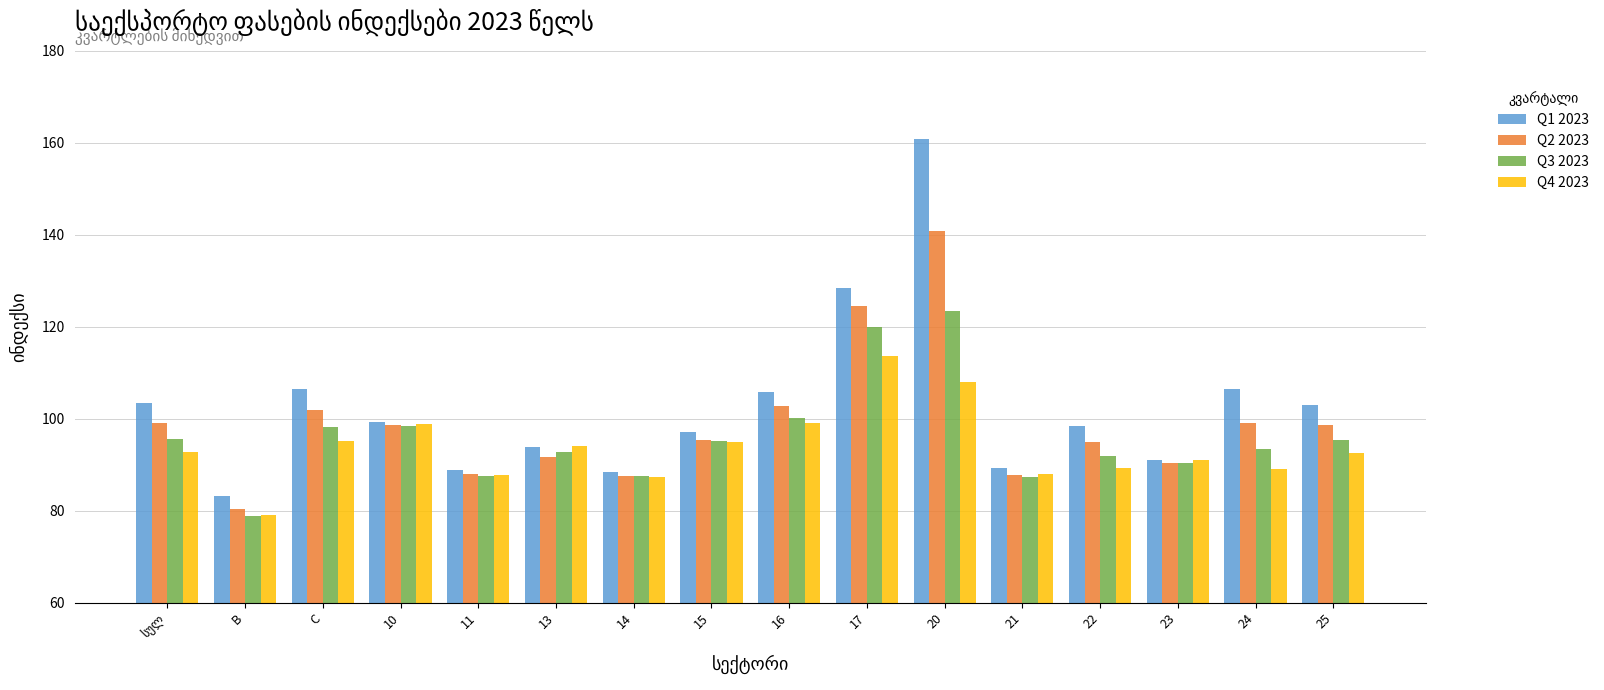

How many groups of bars are there?

16